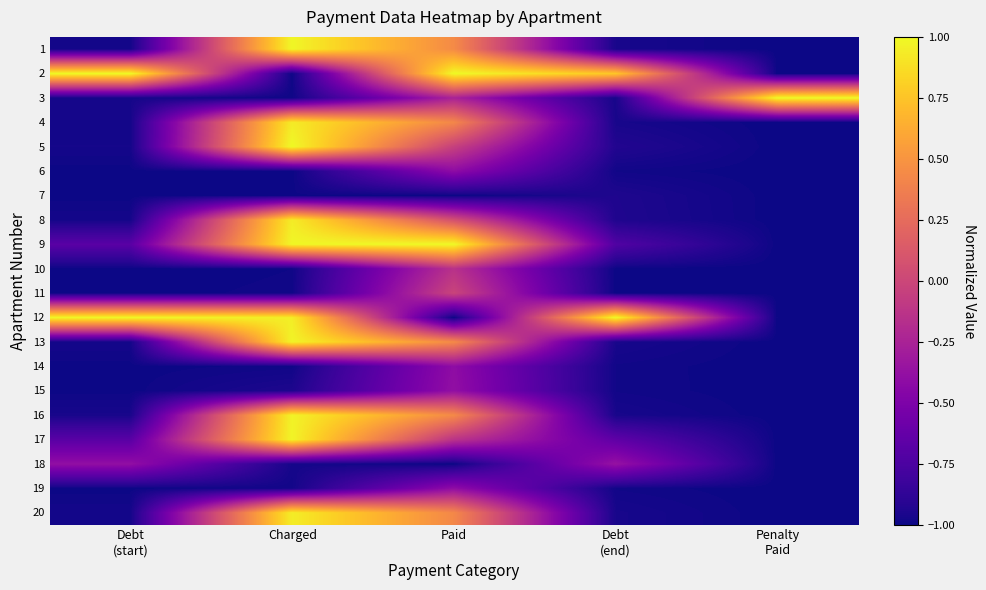

What is the difference between the highest and lowest values at Debt
(end)?

2.0